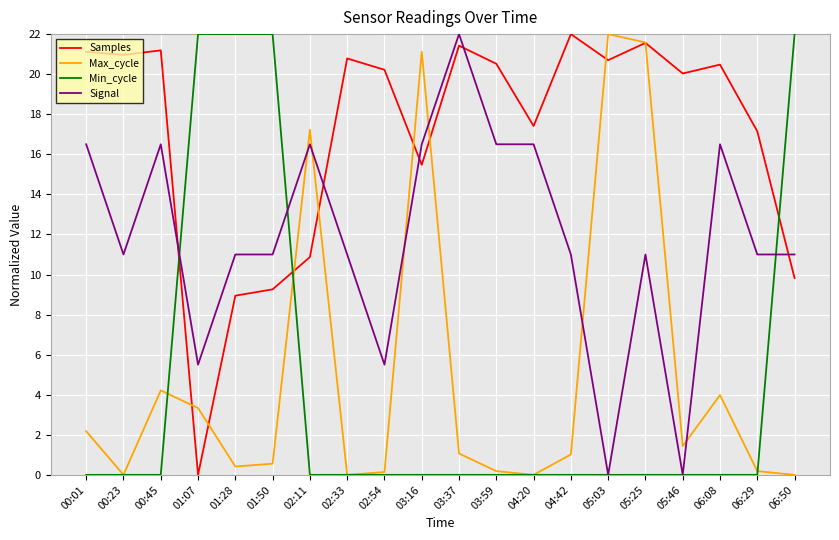

True or false: Signal and Max_cycle intersect in this chart.

True